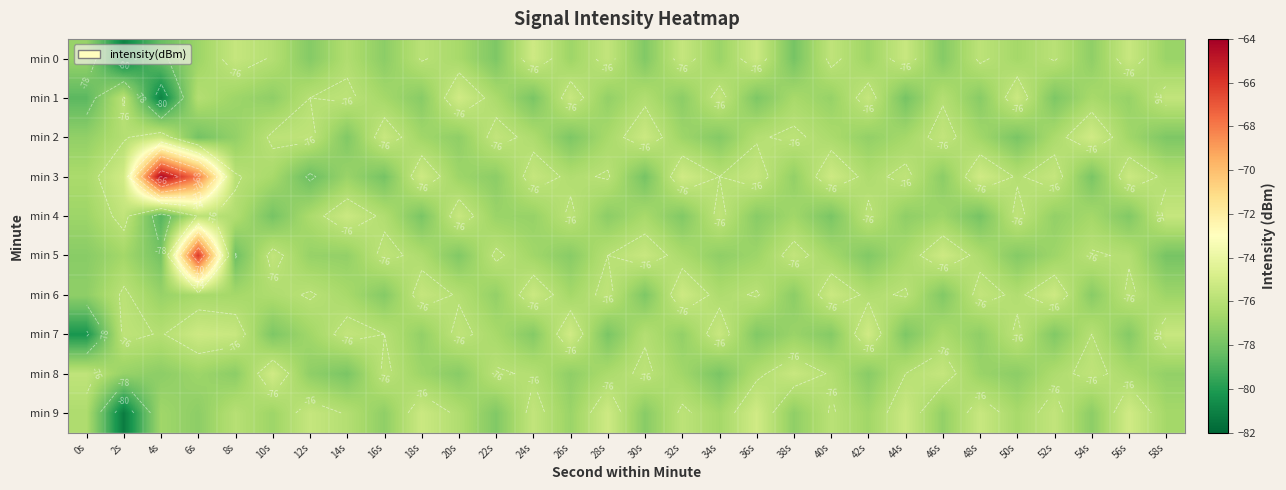

Where is min 6 nearest to the value -76?

12s